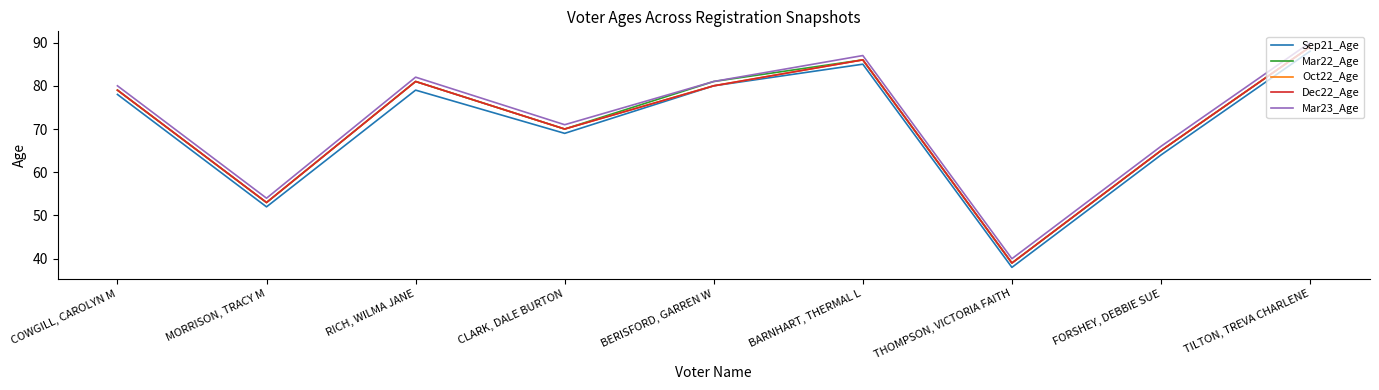

At which label is Mar23_Age closest to 65?

FORSHEY, DEBBIE SUE